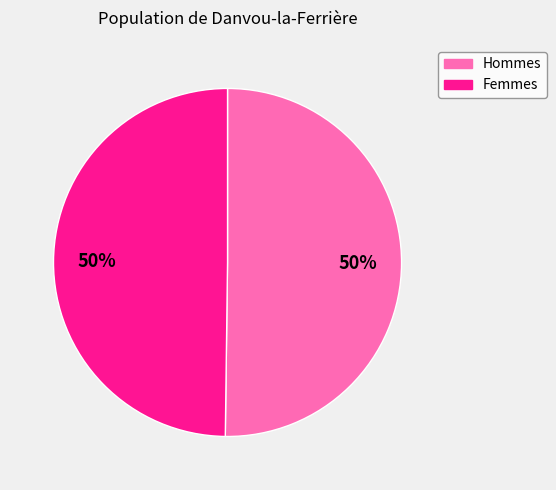

Combined, do Femmes and Hommes account for over 50%?

Yes